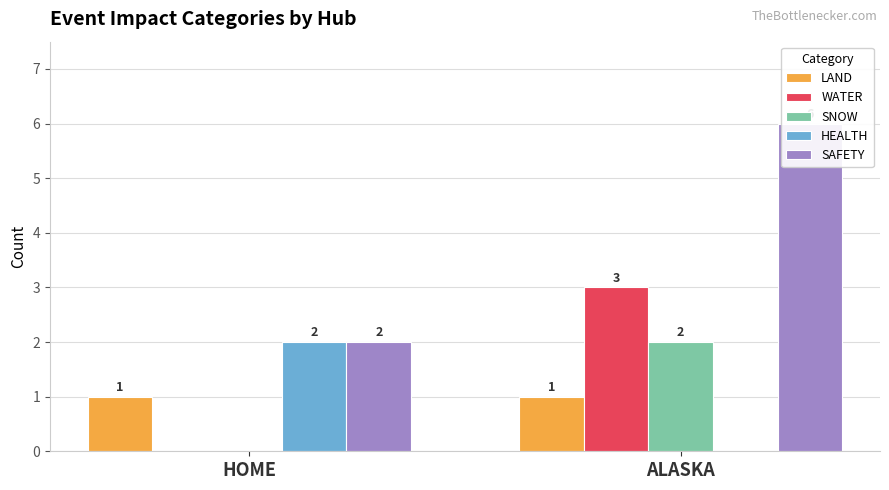

At which label is SNOW closest to 1?

HOME